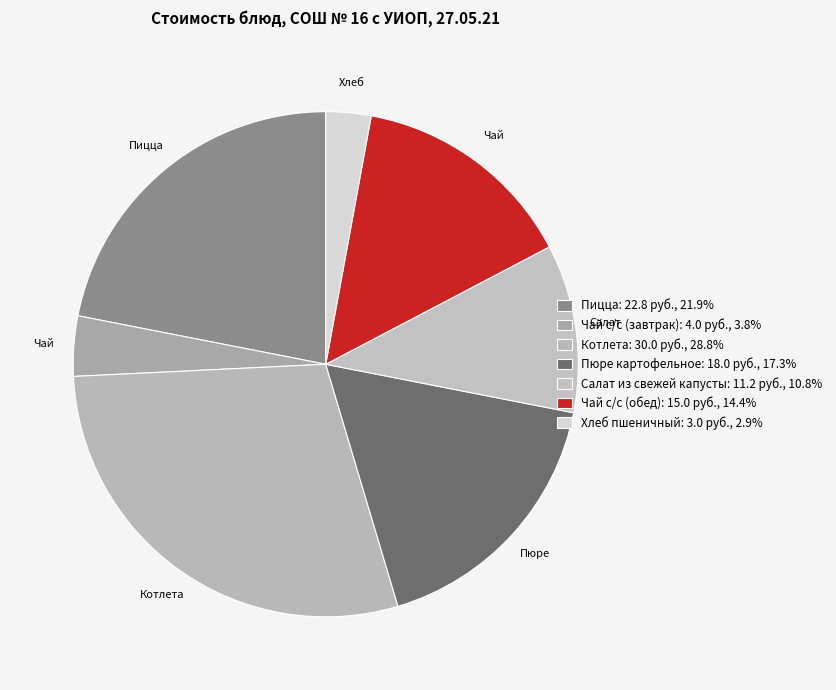

Count the number of slices in the pie.

7